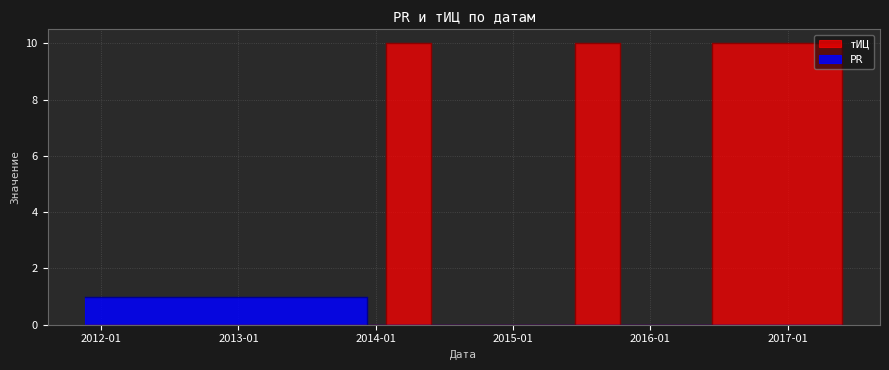

What position from the right is 2015-10-13?

3